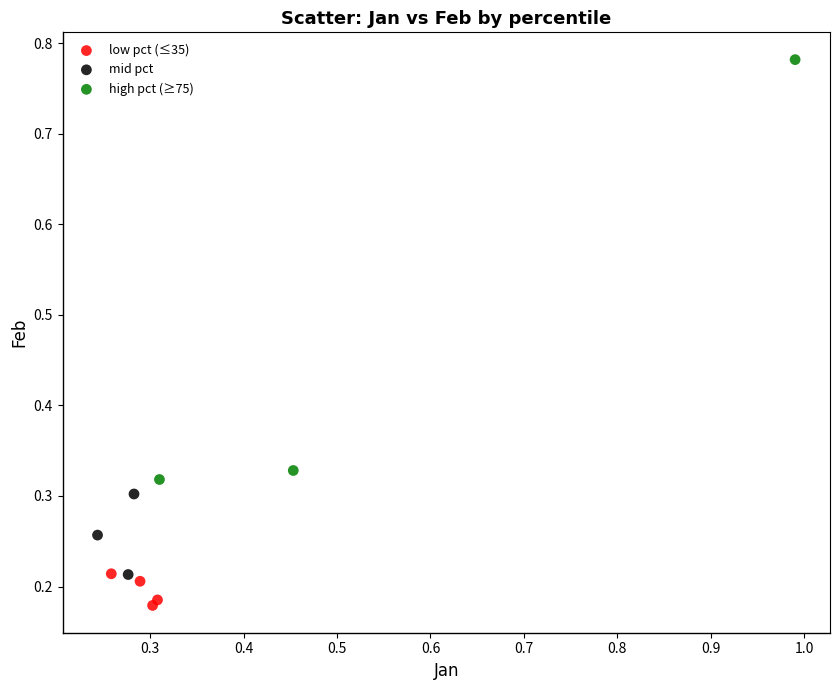

Which series contains the highest Y value?

high pct (≥75)